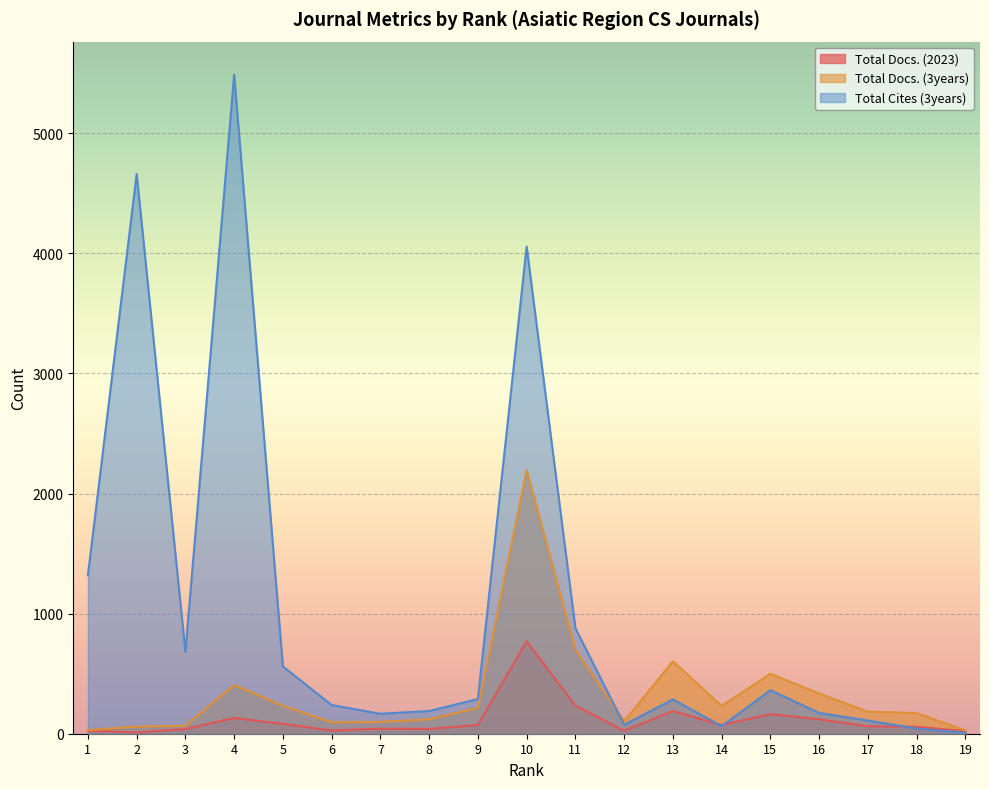

How many intersections are there between Total Cites (3years) and Total Docs. (3years)?

1